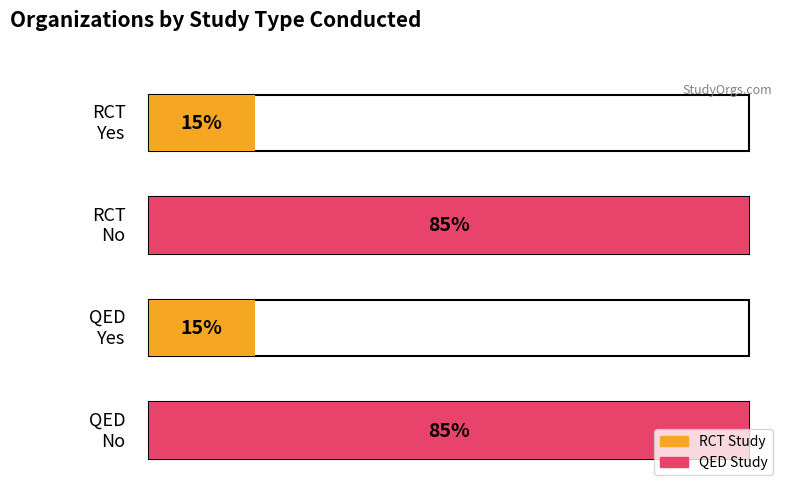

The chart shows a value of 2 at 5. True or false?

False